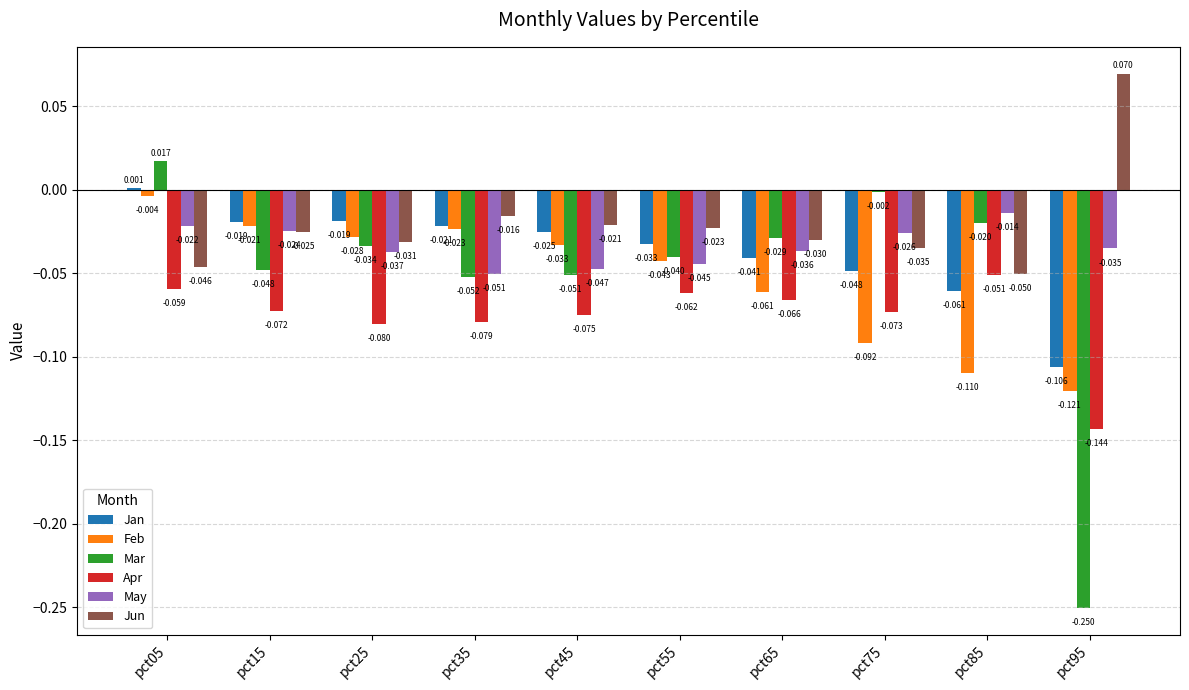

Which series has the largest total across all categories?

Jun